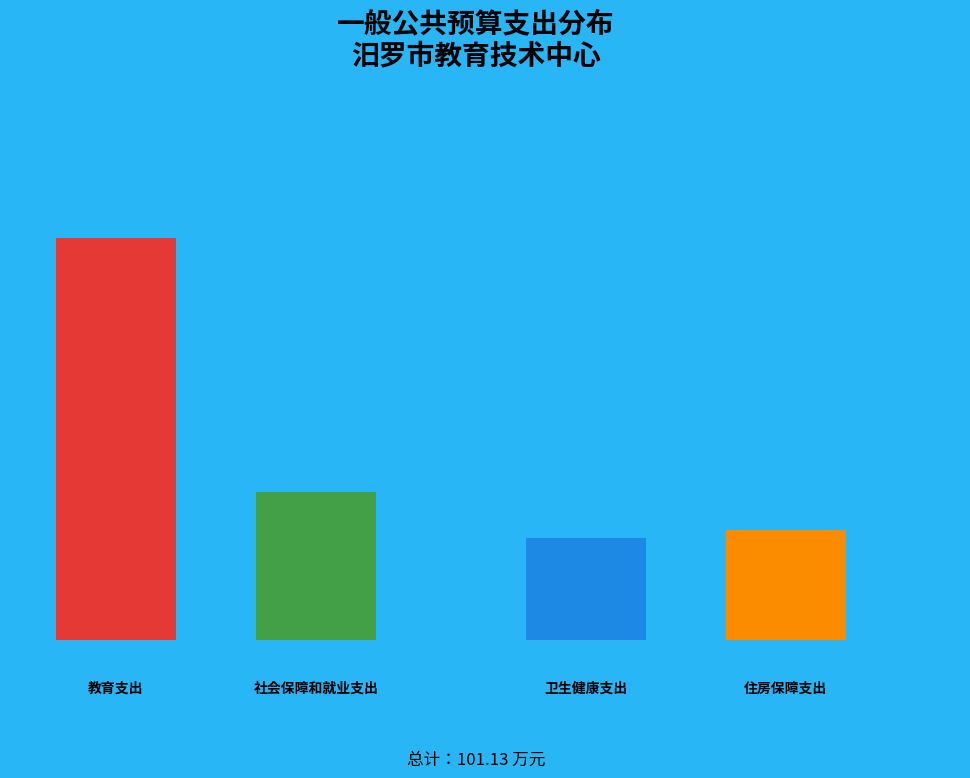

Rank the categories by value from lowest to highest.

卫生健康支出, 住房保障支出, 社会保障和就业支出, 教育支出